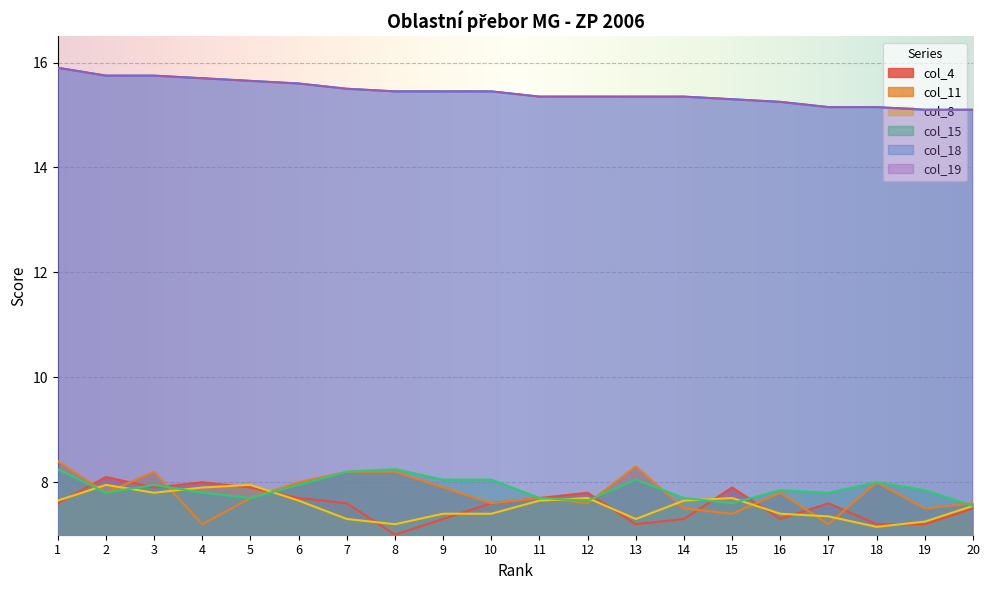

Reading right to left, what are all the values shown in this chart?

col_4: 7.5	7.2	7.2	7.6	7.3	7.9	7.3	7.2	7.8	7.7	7.6	7.3	7.0	7.6	7.7	7.9	8.0	7.9	8.1	7.6
col_11: 7.6	7.5	8.0	7.2	7.8	7.4	7.5	8.3	7.6	7.7	7.6	7.9	8.2	8.2	8.0	7.7	7.2	8.2	7.8	8.4
col_8: 7.5	7.2	7.2	7.3	7.4	7.7	7.7	7.3	7.7	7.7	7.4	7.4	7.2	7.3	7.7	8.0	7.9	7.8	8.0	7.7
col_15: 7.5	7.8	8.0	7.8	7.8	7.6	7.7	8.1	7.7	7.7	8.1	8.1	8.2	8.2	8.0	7.7	7.8	8.0	7.8	8.2
col_18: 15.1	15.1	15.2	15.2	15.2	15.3	15.3	15.3	15.3	15.3	15.4	15.4	15.4	15.5	15.6	15.7	15.7	15.8	15.8	15.9
col_19: 15.1	15.1	15.2	15.2	15.2	15.3	15.3	15.3	15.3	15.3	15.4	15.4	15.4	15.5	15.6	15.7	15.7	15.8	15.8	15.9